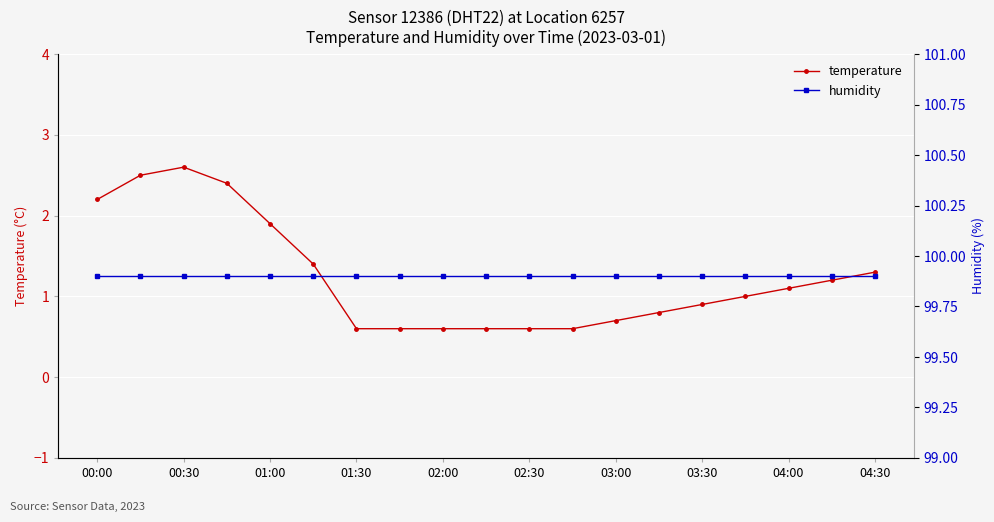

True or false: humidity and temperature cross at least once.

False